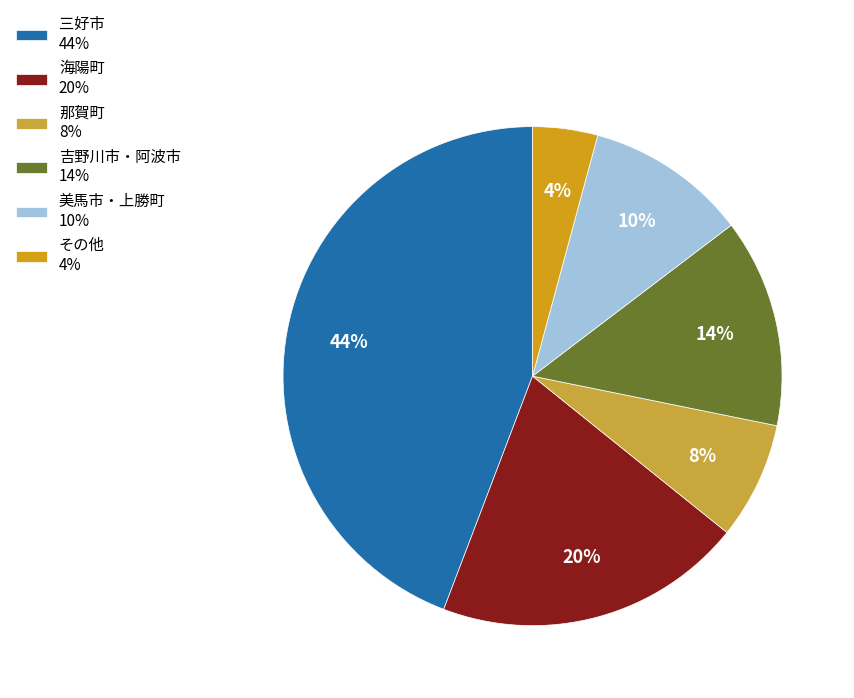

How many segments does this pie chart have?

6